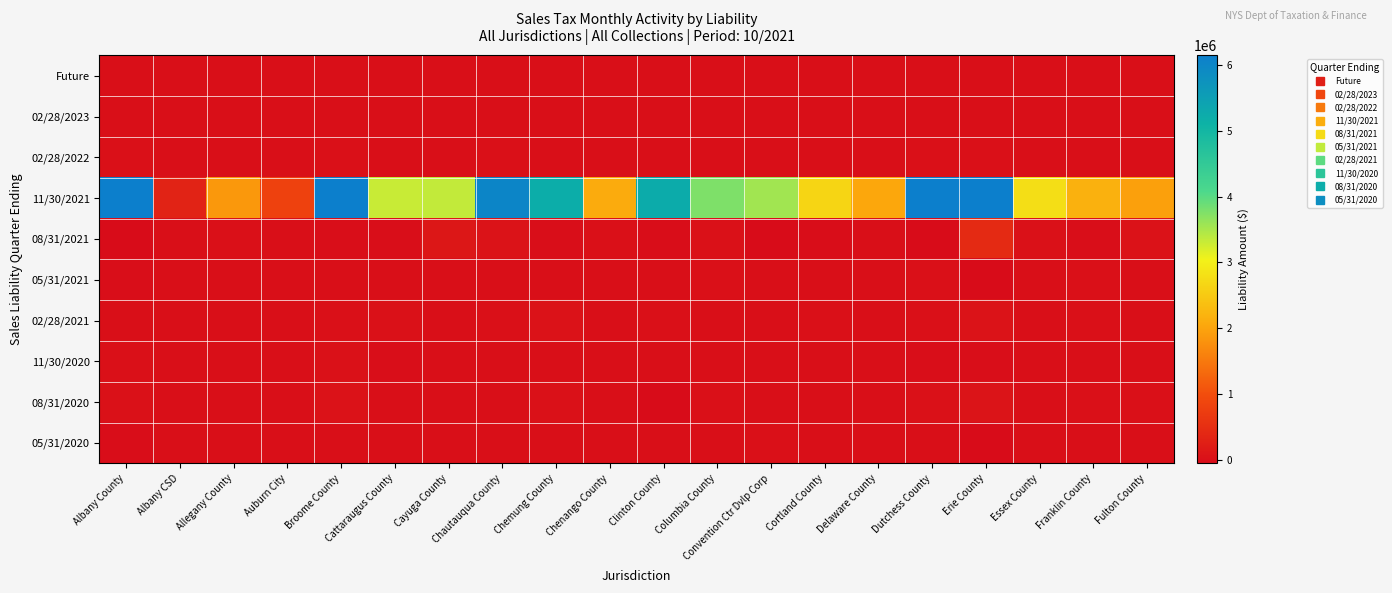

Reading left to right, extract all data points from this chart.

Future: Albany County=0.0	Albany CSD=0.0	Allegany County=0.0	Auburn City=0.0	Broome County=0.0	Cattaraugus County=0.0	Cayuga County=0.0	Chautauqua County=0.0	Chemung County=0.0	Chenango County=0.0	Clinton County=0.0	Columbia County=0.0	Convention Ctr Dvlp Corp=0.0	Cortland County=0.0	Delaware County=0.0	Dutchess County=0.0	Erie County=0.0	Essex County=0.0	Franklin County=0.0	Fulton County=0.0
02/28/2023: Albany County=0.9	Albany CSD=0.0	Allegany County=0.1	Auburn City=0.0	Broome County=0.4	Cattaraugus County=0.1	Cayuga County=0.1	Chautauqua County=0.2	Chemung County=0.2	Chenango County=0.1	Clinton County=0.2	Columbia County=0.1	Convention Ctr Dvlp Corp=0.1	Cortland County=0.1	Delaware County=0.1	Dutchess County=0.6	Erie County=2.6	Essex County=0.1	Franklin County=0.1	Fulton County=0.1
02/28/2022: Albany County=8934.8	Albany CSD=79.6	Allegany County=1734.8	Auburn City=200.8	Broome County=3572.6	Cattaraugus County=713.2	Cayuga County=826.0	Chautauqua County=2662.2	Chemung County=1331.4	Chenango County=870.8	Clinton County=1538.3	Columbia County=1116.4	Convention Ctr Dvlp Corp=955.6	Cortland County=583.4	Delaware County=1791.8	Dutchess County=5390.4	Erie County=13429.5	Essex County=966.4	Franklin County=1392.1	Fulton County=463.8
11/30/2021: Albany County=23931022.3	Albany CSD=305200.5	Allegany County=1865127.5	Auburn City=803839.3	Broome County=12250119.7	Cattaraugus County=3309507.7	Cayuga County=3343125.9	Chautauqua County=6026096.2	Chemung County=5224847.6	Chenango County=2095276.3	Clinton County=5249999.3	Columbia County=3765748.7	Convention Ctr Dvlp Corp=3550196.4	Cortland County=2658090.3	Delaware County=2032211.9	Dutchess County=18045681.7	Erie County=71018831.4	Essex County=2790872.0	Franklin County=2161247.5	Fulton County=1944844.1
08/31/2021: Albany County=-146753.0	Albany CSD=-6741.7	Allegany County=10414.4	Auburn City=-1316.9	Broome County=-15125.6	Cattaraugus County=-19571.1	Cayuga County=121496.9	Chautauqua County=52287.9	Chemung County=-18625.0	Chenango County=6450.1	Clinton County=-43122.1	Columbia County=24805.2	Convention Ctr Dvlp Corp=-49427.1	Cortland County=-36553.4	Delaware County=868.5	Dutchess County=-61483.3	Erie County=426417.2	Essex County=35718.6	Franklin County=-15473.2	Fulton County=40206.0
05/31/2021: Albany County=-11982.9	Albany CSD=-292.0	Allegany County=-3421.2	Auburn City=-1182.5	Broome County=-10123.8	Cattaraugus County=-8807.6	Cayuga County=-5534.3	Chautauqua County=-3063.5	Chemung County=-4778.4	Chenango County=-919.9	Clinton County=-8039.3	Columbia County=8410.5	Convention Ctr Dvlp Corp=-3004.2	Cortland County=-4172.4	Delaware County=-957.7	Dutchess County=5086.1	Erie County=-134145.3	Essex County=1746.3	Franklin County=6860.5	Fulton County=1440.4
02/28/2021: Albany County=-6743.2	Albany CSD=-226.0	Allegany County=-9557.9	Auburn City=-118.3	Broome County=10908.8	Cattaraugus County=14492.6	Cayuga County=24.1	Chautauqua County=5392.2	Chemung County=49612.6	Chenango County=-1179.1	Clinton County=4283.1	Columbia County=-9052.7	Convention Ctr Dvlp Corp=582.3	Cortland County=4126.6	Delaware County=-1357.9	Dutchess County=9155.1	Erie County=55987.0	Essex County=-1167.6	Franklin County=5383.7	Fulton County=-2448.4
11/30/2020: Albany County=6683.0	Albany CSD=-12.0	Allegany County=-3060.8	Auburn City=-146.0	Broome County=23548.5	Cattaraugus County=-10741.3	Cayuga County=-520.2	Chautauqua County=-1231.6	Chemung County=-854.0	Chenango County=-162.6	Clinton County=-112.1	Columbia County=-4343.4	Convention Ctr Dvlp Corp=-698.7	Cortland County=-828.6	Delaware County=-1068.5	Dutchess County=-21683.8	Erie County=-22869.1	Essex County=-795.1	Franklin County=455.3	Fulton County=-1051.7
08/31/2020: Albany County=37888.3	Albany CSD=-13.8	Allegany County=-49.0	Auburn City=-7.4	Broome County=42245.9	Cattaraugus County=41.2	Cayuga County=-247.8	Chautauqua County=1584.8	Chemung County=36194.5	Chenango County=29.7	Clinton County=-69207.5	Columbia County=8974.4	Convention Ctr Dvlp Corp=-2048.0	Cortland County=14.2	Delaware County=-78.5	Dutchess County=31378.4	Erie County=67116.8	Essex County=-8744.3	Franklin County=3085.1	Fulton County=10762.0
05/31/2020: Albany County=-35623.0	Albany CSD=-1.9	Allegany County=-287.7	Auburn City=-99.5	Broome County=15.2	Cattaraugus County=-409.3	Cayuga County=-483.9	Chautauqua County=-1810.1	Chemung County=-5798.0	Chenango County=-232.8	Clinton County=-860.4	Columbia County=-4662.3	Convention Ctr Dvlp Corp=2582.9	Cortland County=-510.9	Delaware County=-40.8	Dutchess County=-1155.3	Erie County=-58747.9	Essex County=-274.2	Franklin County=-538.6	Fulton County=1030.3